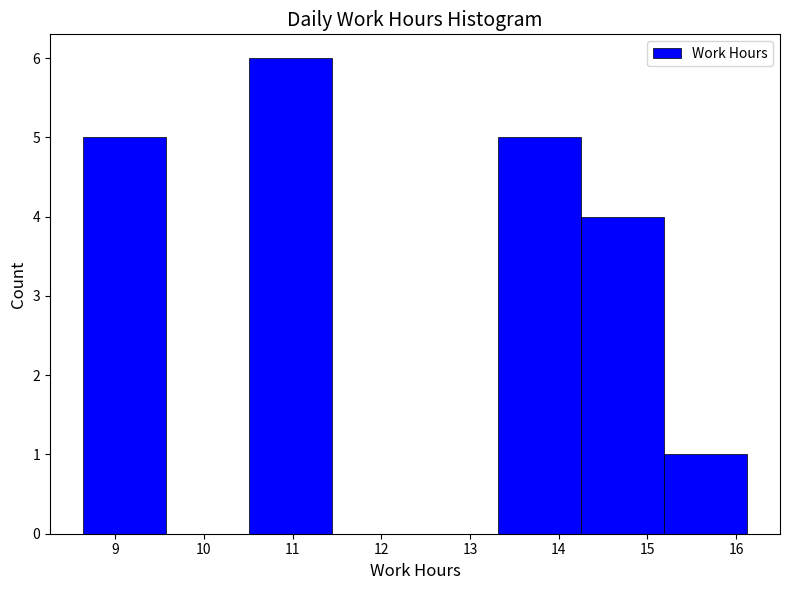

Reading left to right, list every bar in this chart as the range it spans on the x-axis followed by its height. Neither the bar edges nor the heights are printed on the chart, so give them approximately, as read against the axes.

8.6 to 9.6: 5
9.6 to 10.5: 0
10.5 to 11.4: 6
11.4 to 12.4: 0
12.4 to 13.3: 0
13.3 to 14.3: 5
14.3 to 15.2: 4
15.2 to 16.1: 1